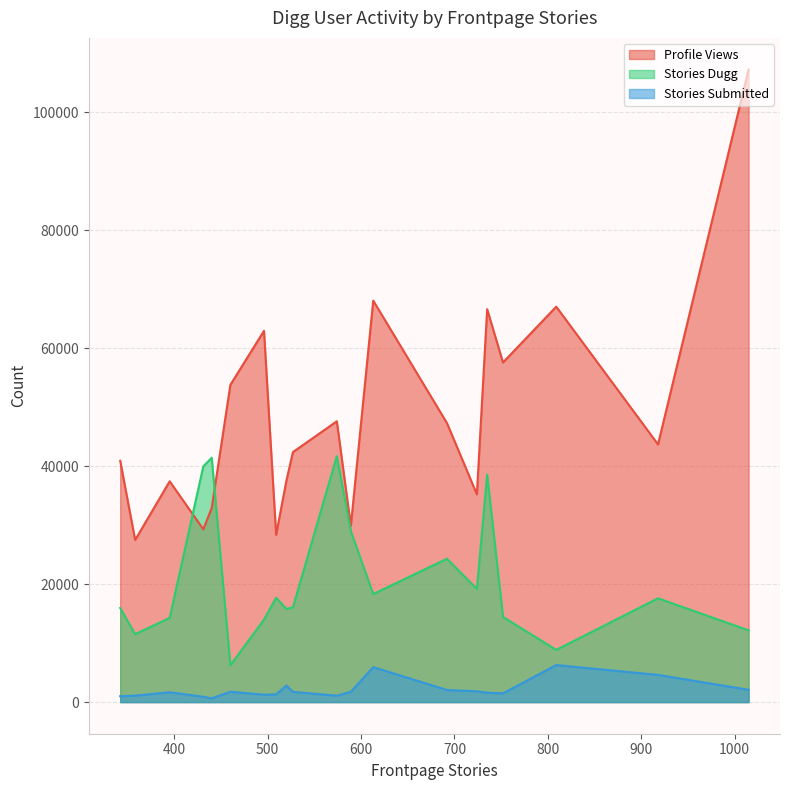

What is the difference between the highest and lowest values at 809?

60744